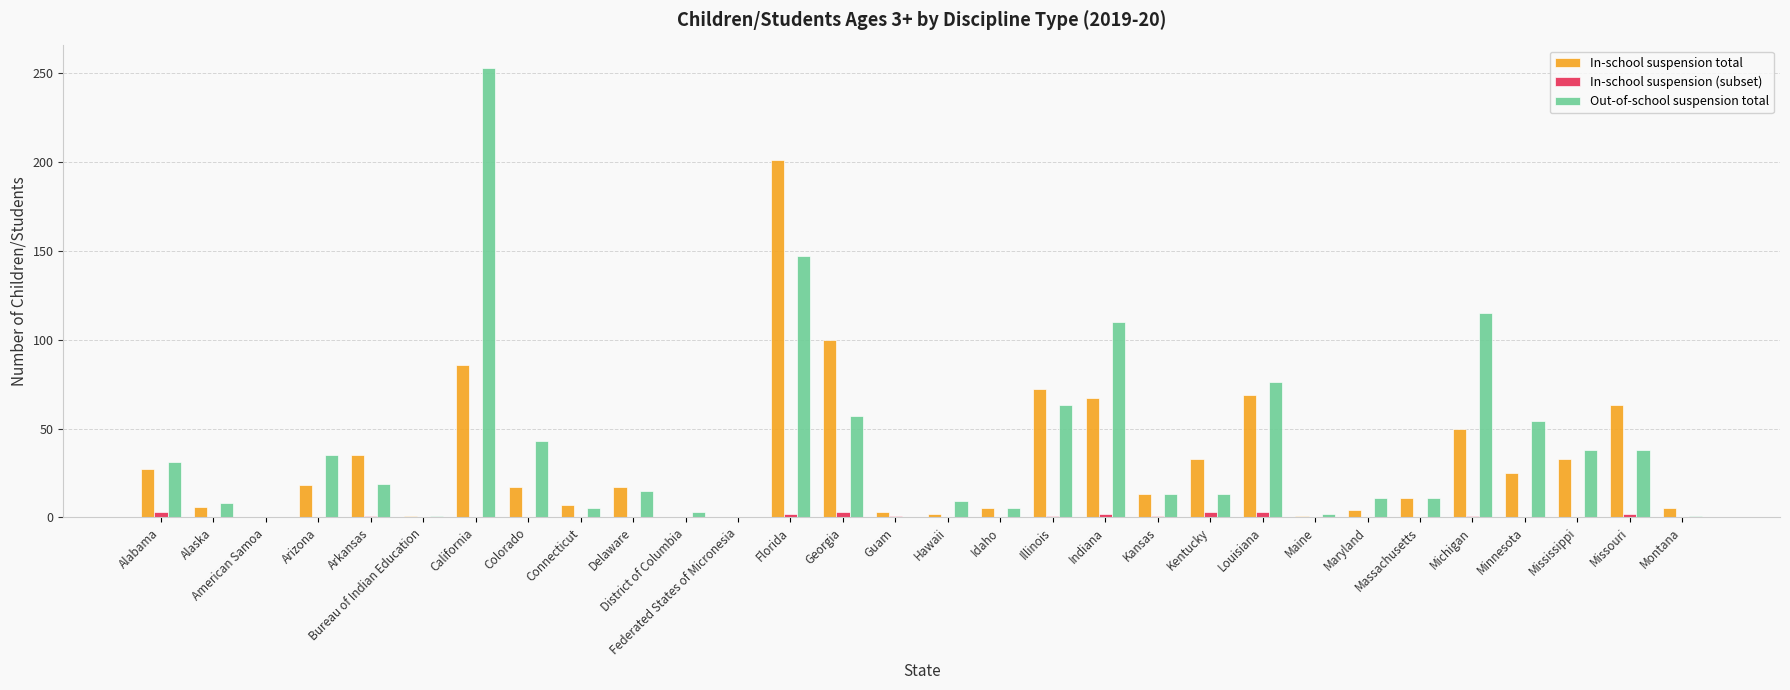

How many distinct data groups are displayed?

3